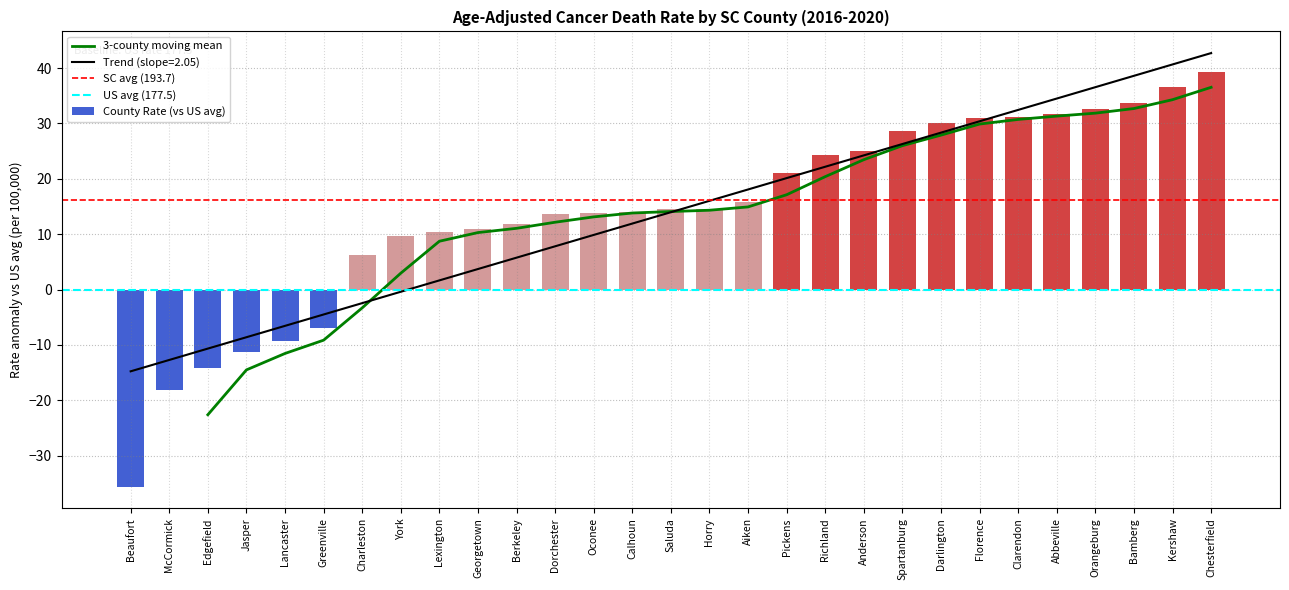

True or false: 3-county moving mean has a value of 36.5 at Chesterfield.

True